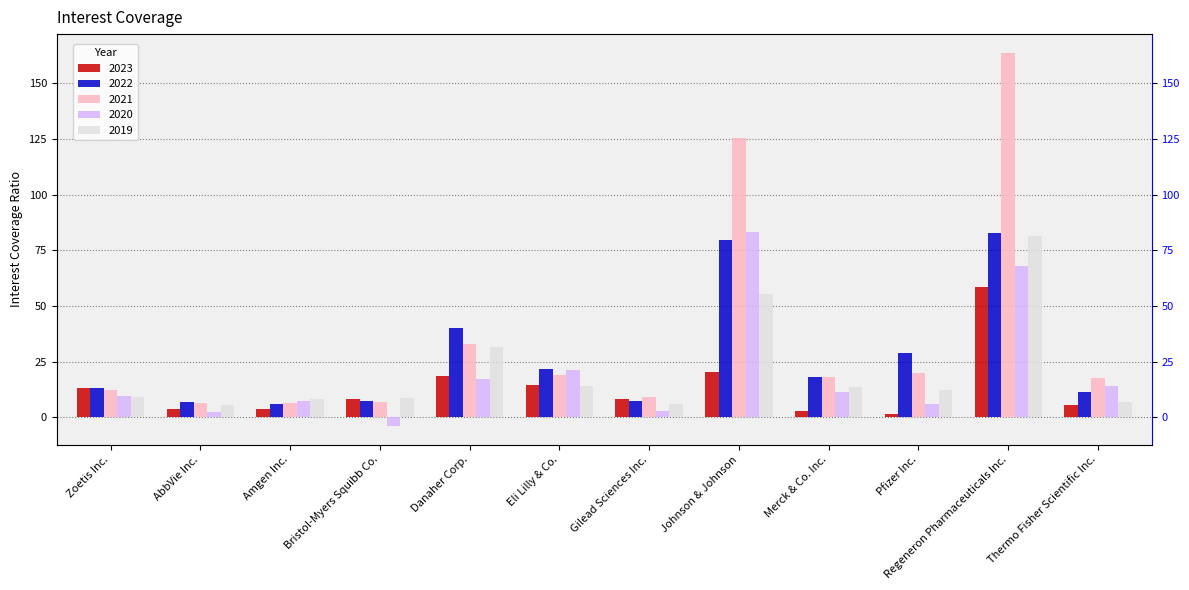

Is the value of 2019 at Bristol-Myers Squibb Co. greater than the value of 2021 at Amgen Inc.?

Yes